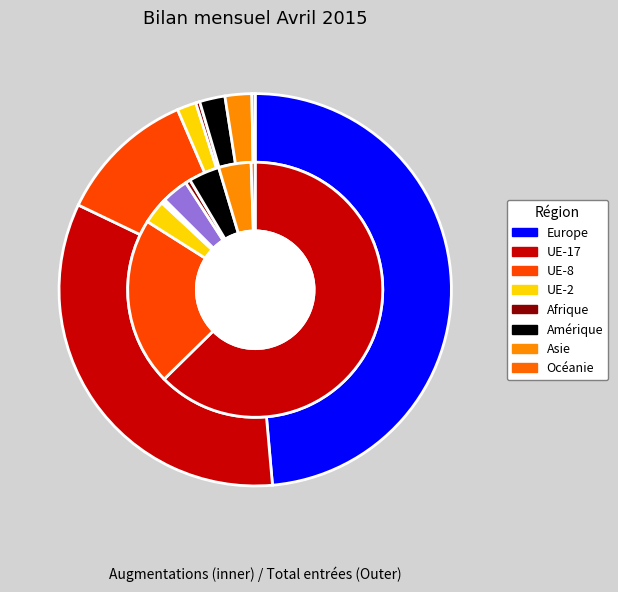

Does Asie represent more than half of the total?

No